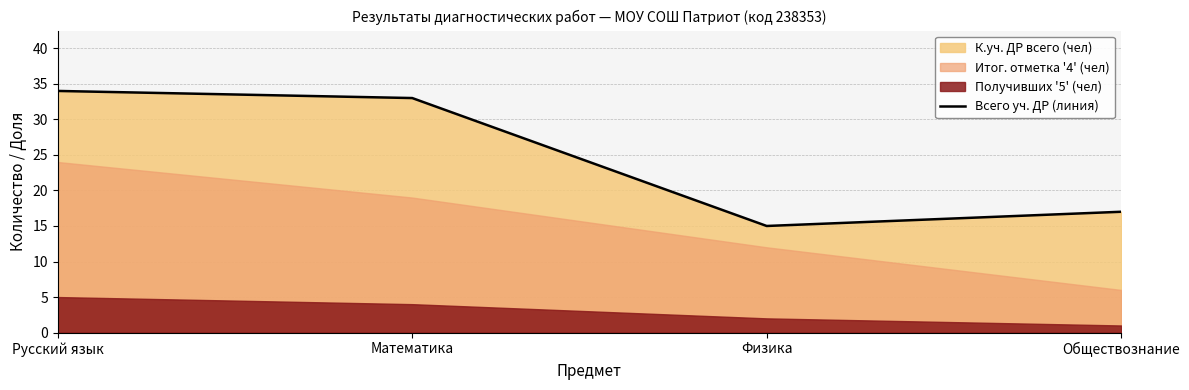

At which label is the value closest to 24?

Обществознание